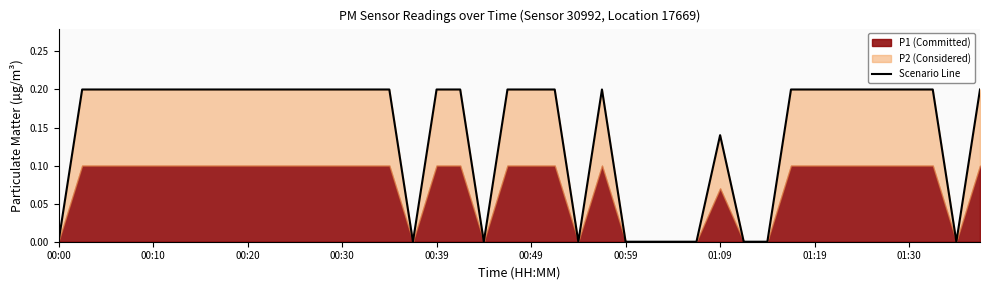

At which category does the data reach its first local peak?

23